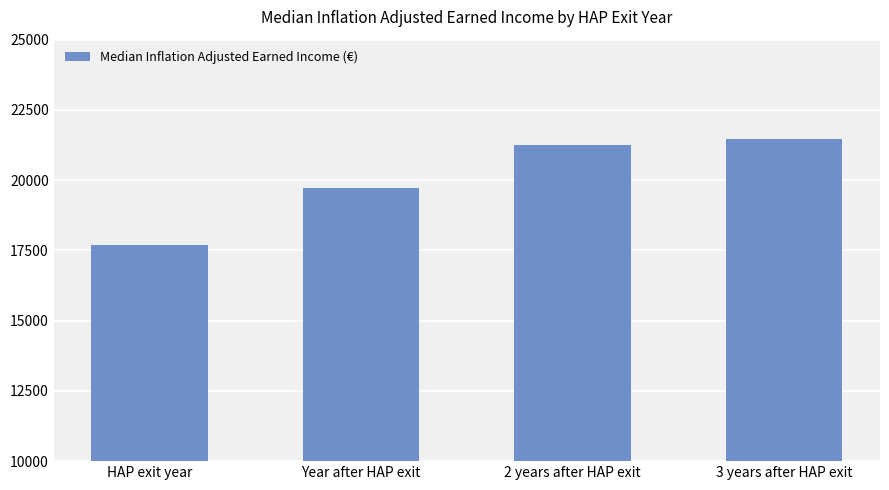

Does the chart contain any negative values?

No